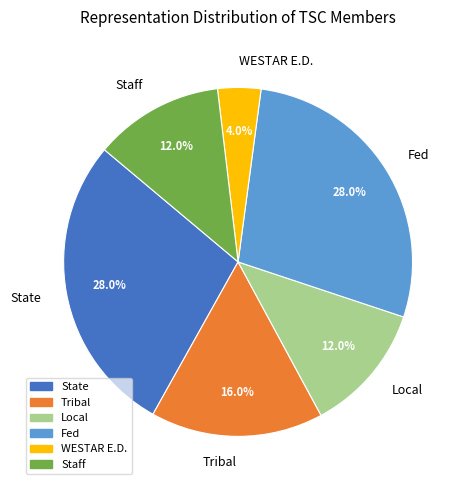

How many slices are in this pie chart?

6